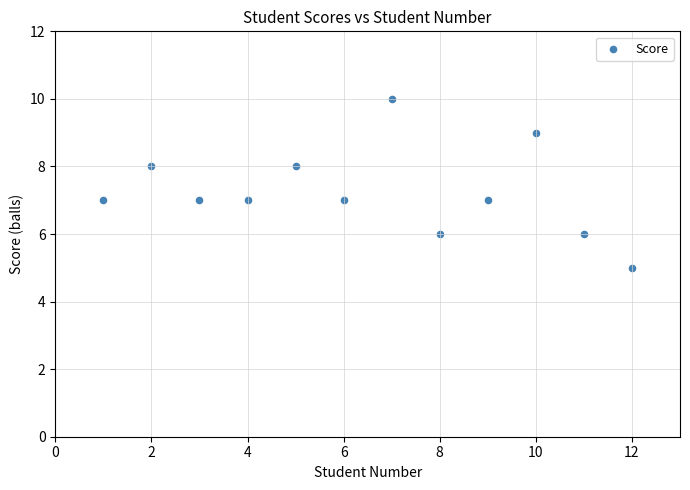

What is the average X value?

6